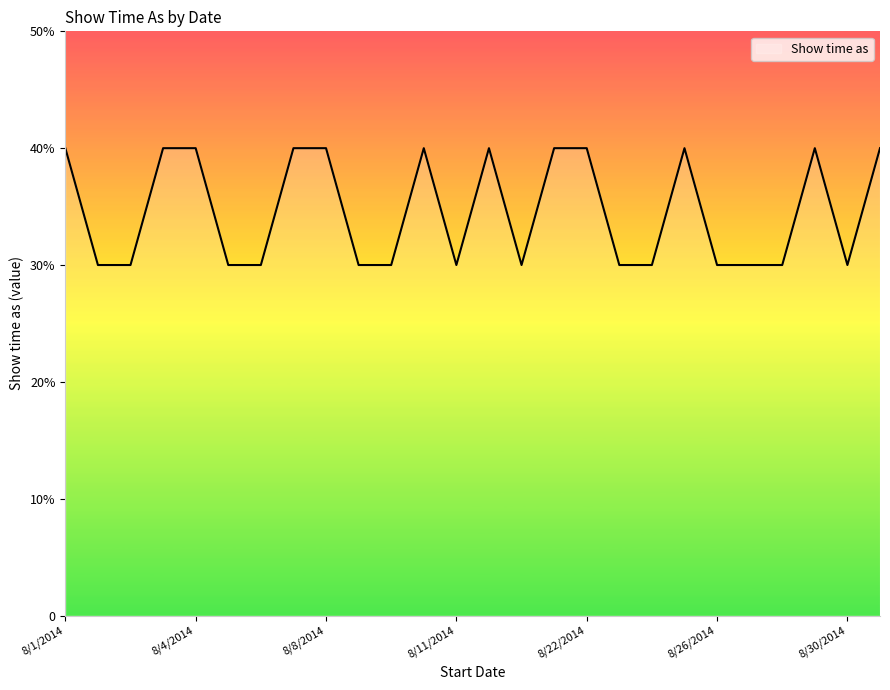

At which category does the data reach its first local valley?

8/11/2014